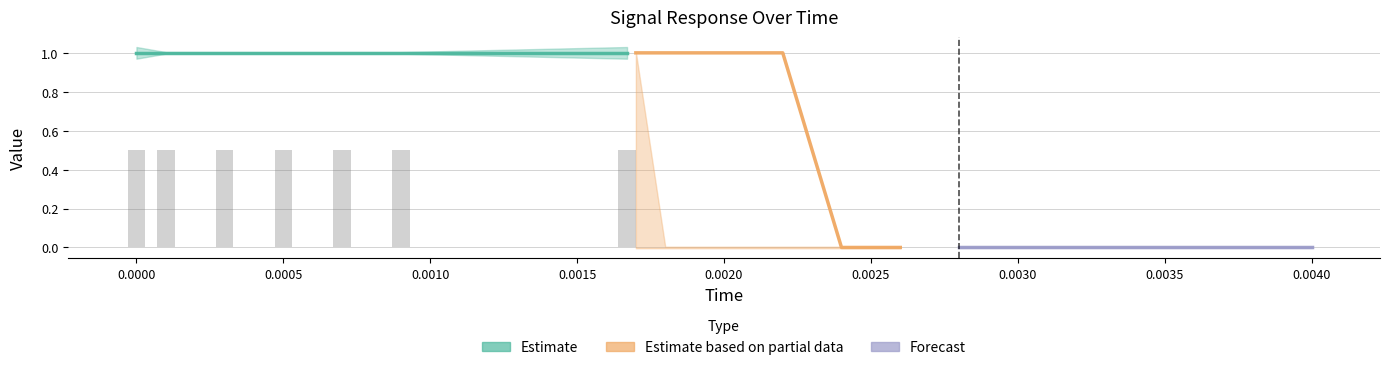

Reading left to right, list all the values displayed in this chart.

actual: 0=1.0	1=1.0	2=1.0	3=1.0	4=1.0	5=1.0	6=1.0	7=1.0	8=1.0	9=1.0	10=1.0	11=0.0	12=0.0	13=0.0	14=0.0	15=0.0	16=0.0	17=0.0	18=0.0	19=0.0
high: 0=1.0	1=1.0	2=1.0	3=1.0	4=1.0	5=1.0	6=1.0	7=1.0	8=0.0	9=0.0	10=0.0	11=0.0	12=0.0	13=0.0	14=0.0	15=0.0	16=0.0	17=0.0	18=0.0	19=0.0
low: 0=1.0	1=1.0	2=1.0	3=1.0	4=1.0	5=1.0	6=1.0	7=-0.0	8=-0.0	9=-0.0	10=-0.0	11=-0.0	12=-0.0	13=-0.0	14=-0.0	15=-0.0	16=-0.0	17=-0.0	18=-0.0	19=-0.0
reference: 0=1.0	1=1.0	2=1.0	3=1.0	4=1.0	5=1.0	6=1.0	7=0.0	8=0.0	9=0.0	10=0.0	11=0.0	12=0.0	13=0.0	14=0.0	15=0.0	16=0.0	17=0.0	18=0.0	19=0.0
error: 0=0.0	1=0.0	2=0.0	3=0.0	4=0.0	5=0.0	6=0.0	7=0.0	8=1.0	9=1.0	10=1.0	11=1.0	12=1.0	13=1.0	14=1.0	15=1.0	16=1.0	17=1.0	18=0.0	19=0.0